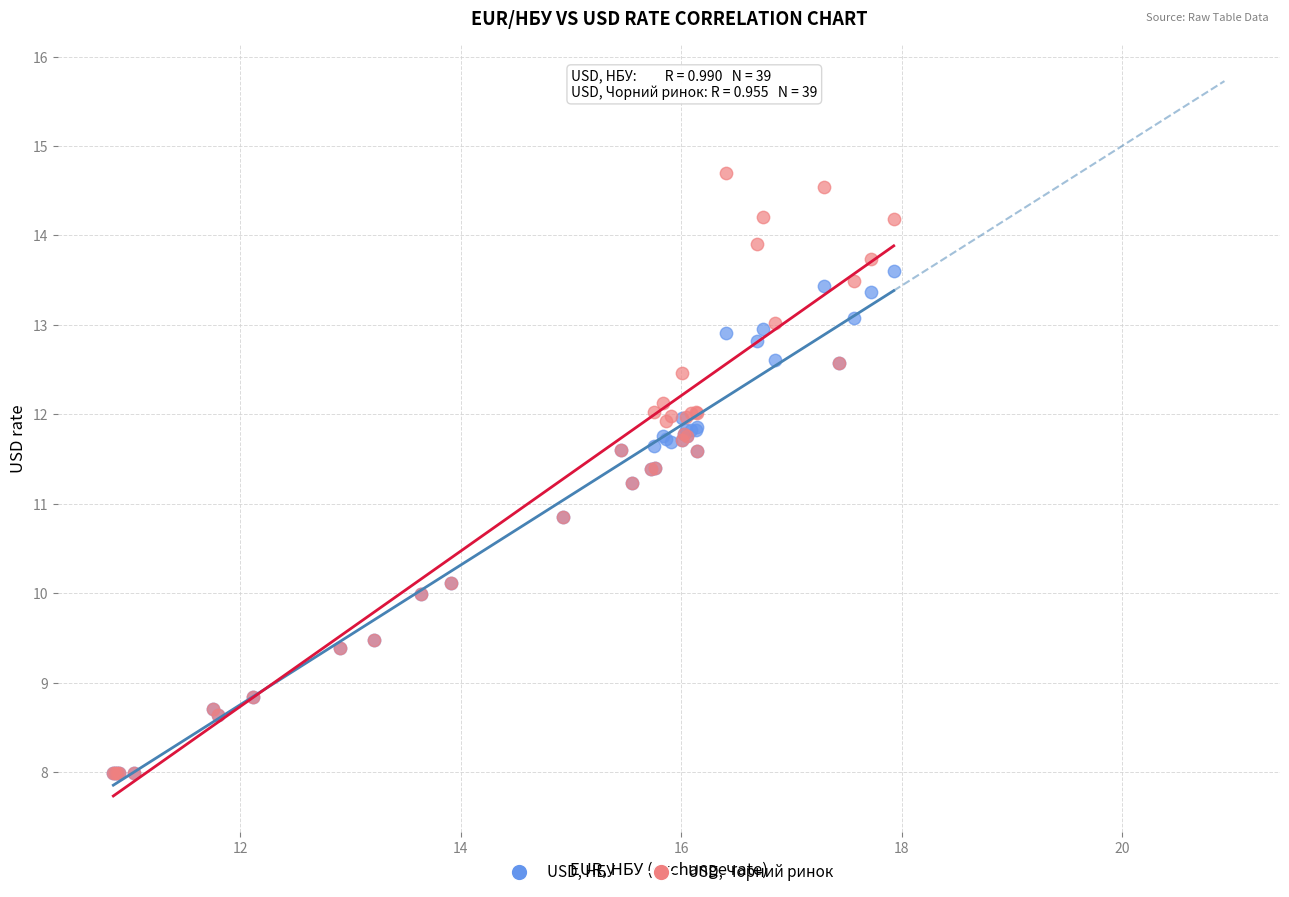

What are all the series names shown in the legend?

USD, НБУ, USD, Чорний ринок